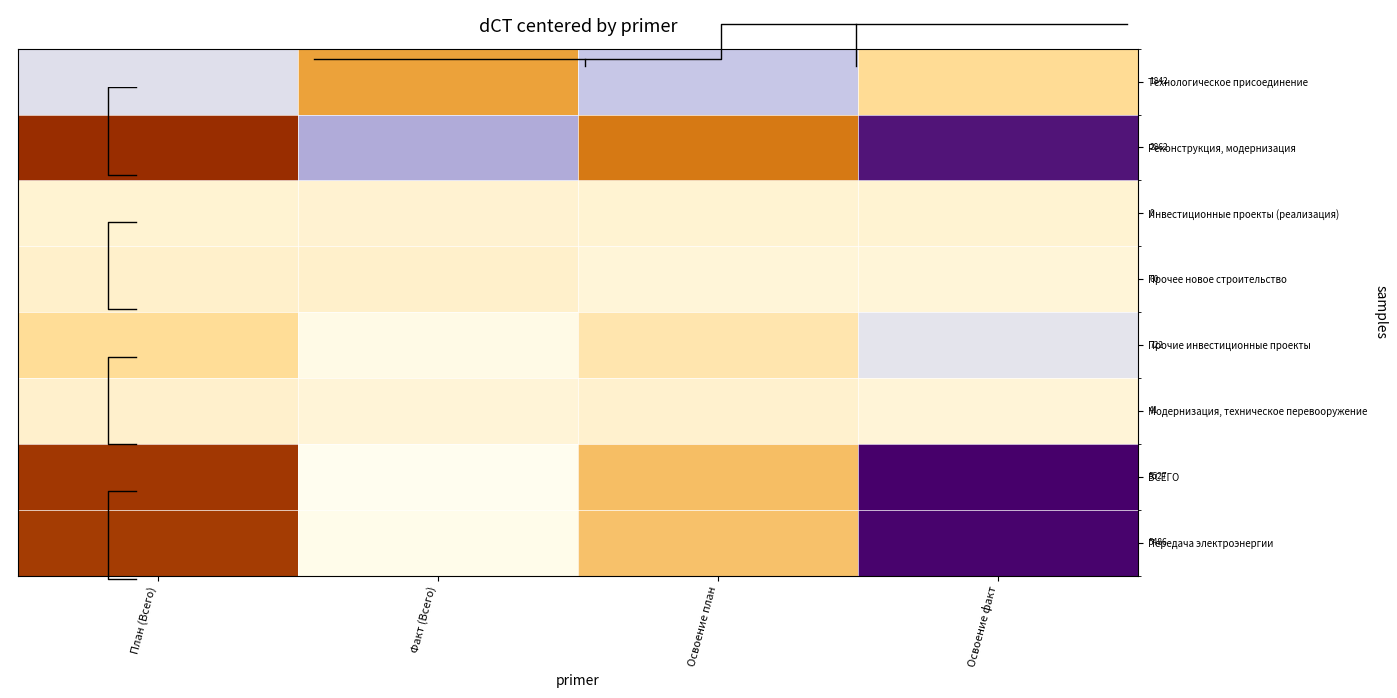

At how many categories does at least one series exceed 787?

2